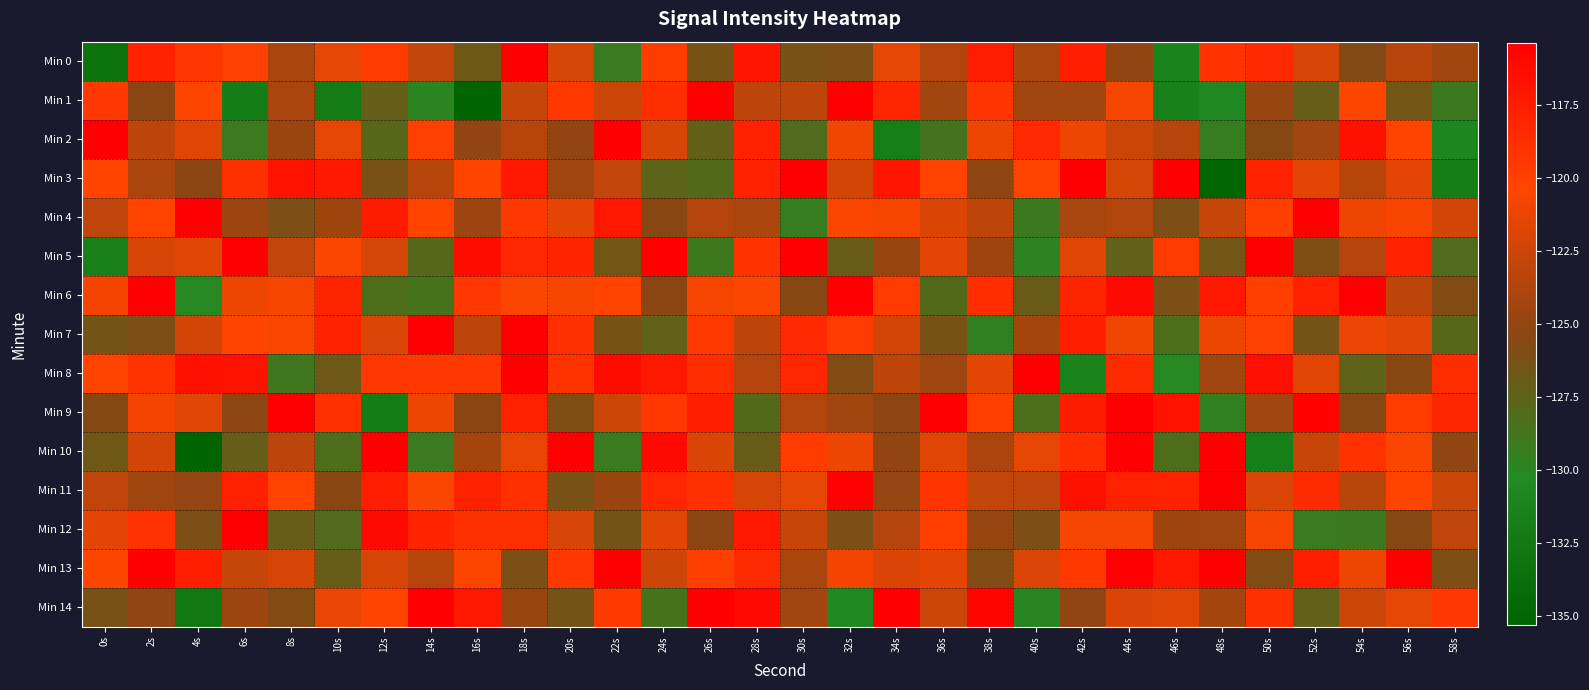

What is the minimum value shown in the chart?

-138.2